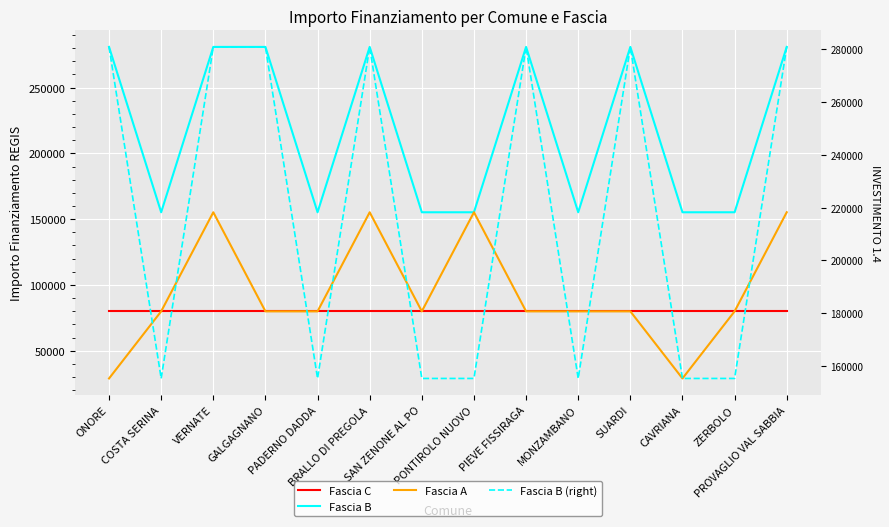

Between ONORE and SAN ZENONE AL PO, which series saw the biggest shift?

Fascia B